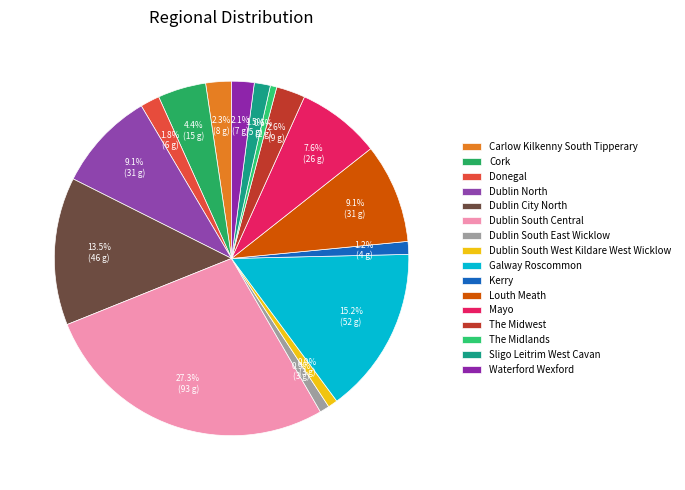

To the nearest percent, what is the difference between the largest and smallest slice percentages?

27%